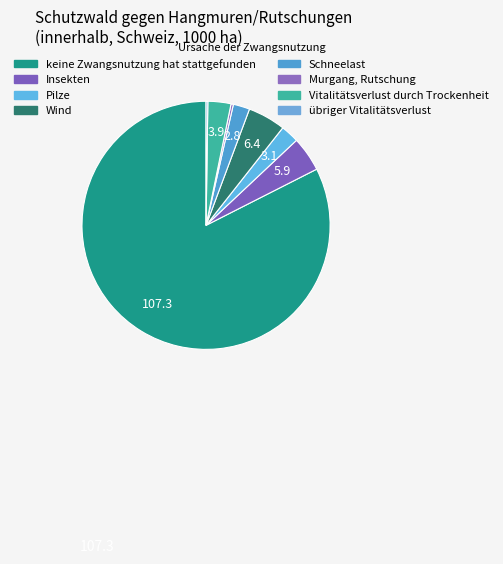

How many slices are in this pie chart?

8